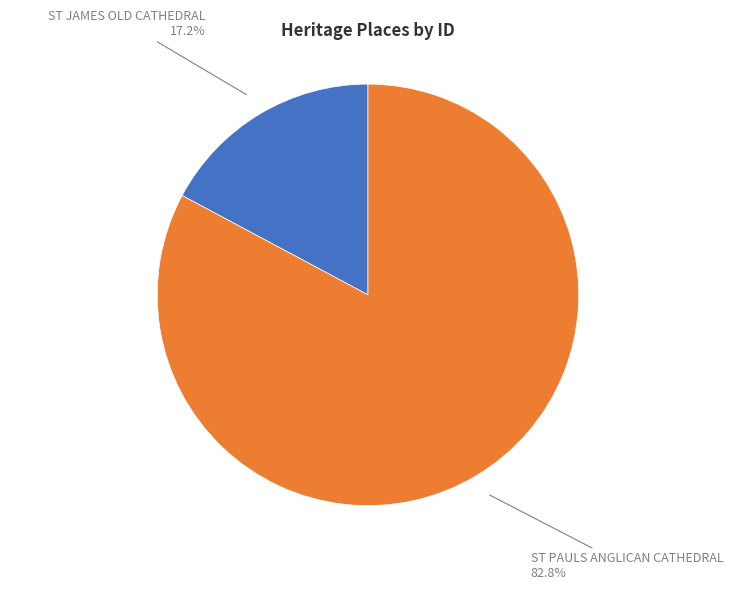

Is there a majority slice in this chart?

Yes